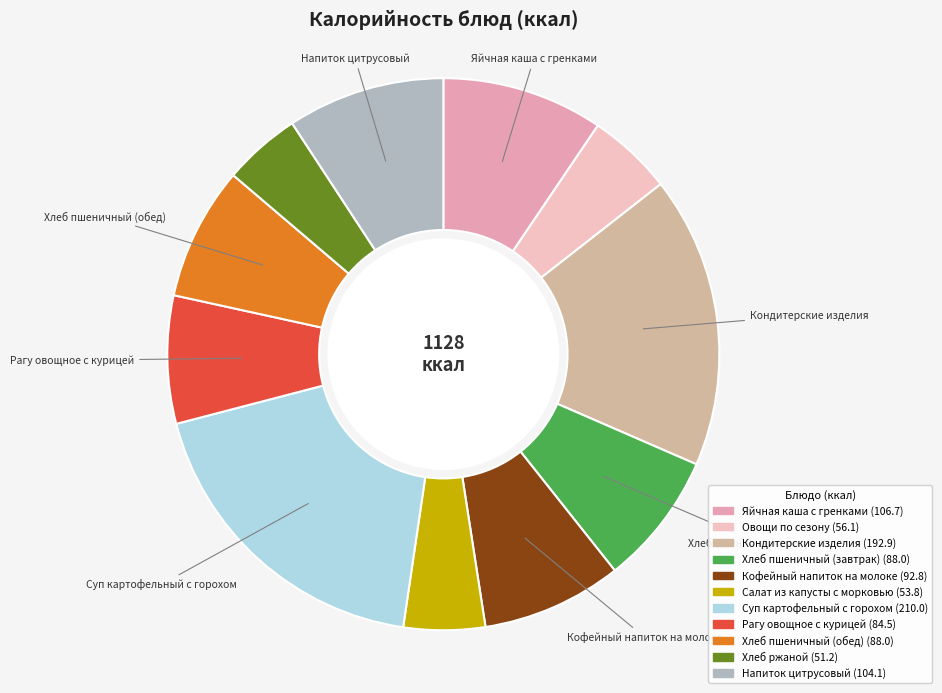

How many segments does this pie chart have?

11